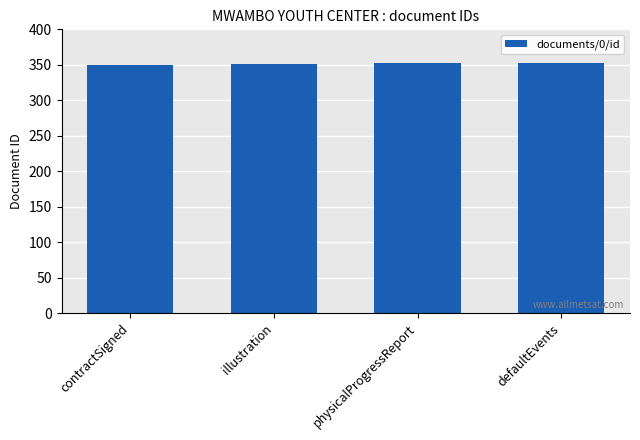

True or false: the data shows 568 at defaultEvents.

False